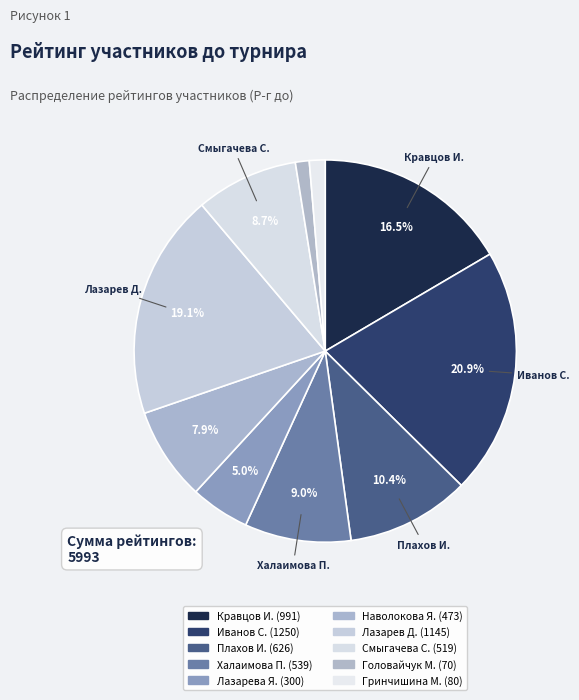

Which category has the biggest portion of the pie?

Иванов Сергей_С